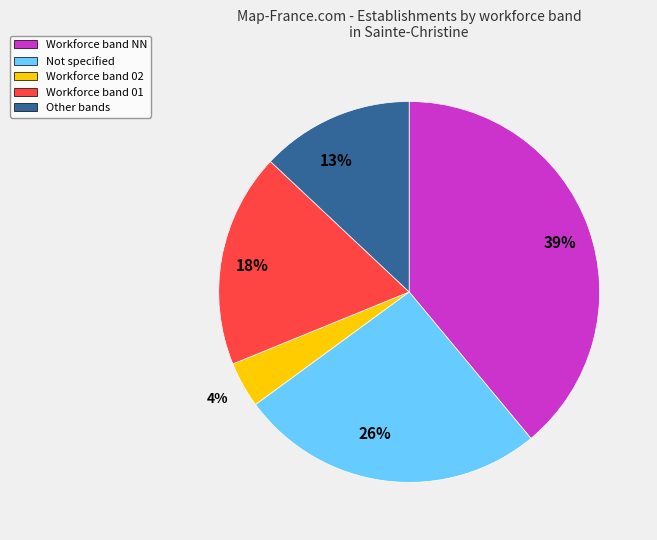

Is there any slice that represents more than half of the pie?

No